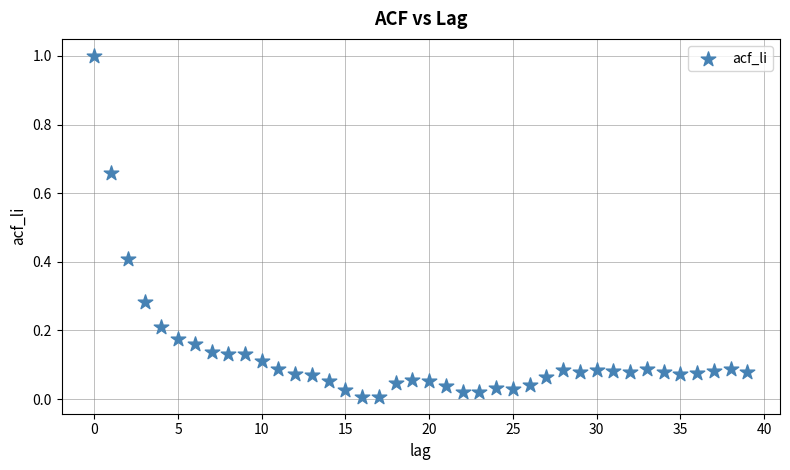

What is the range of Y values (max minus min)?

1.0